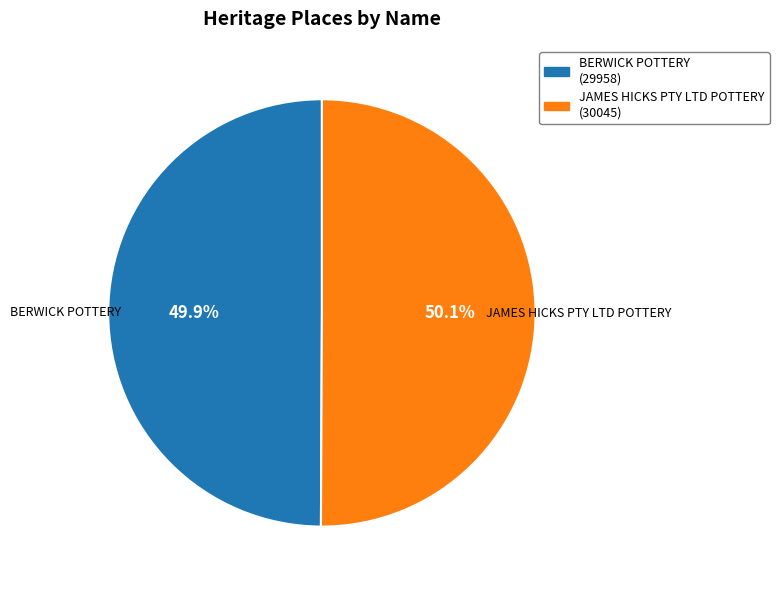

How many segments does this pie chart have?

2